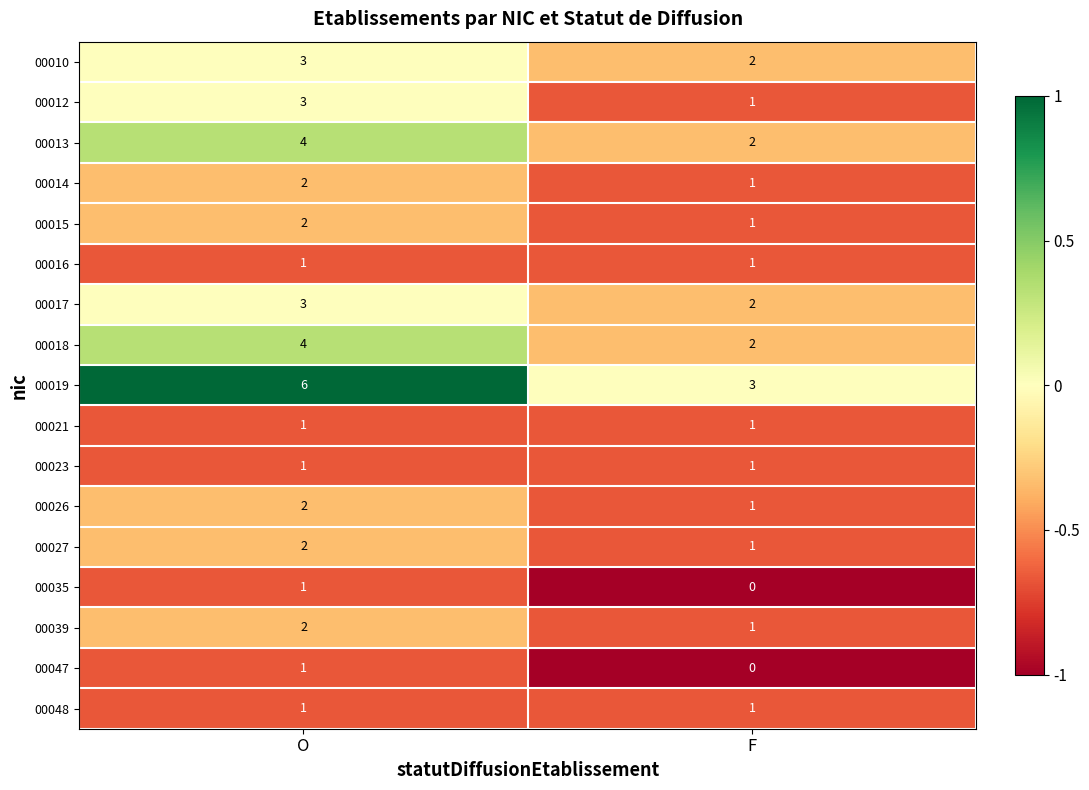

At which category does the chart reach its peak across all series?

O